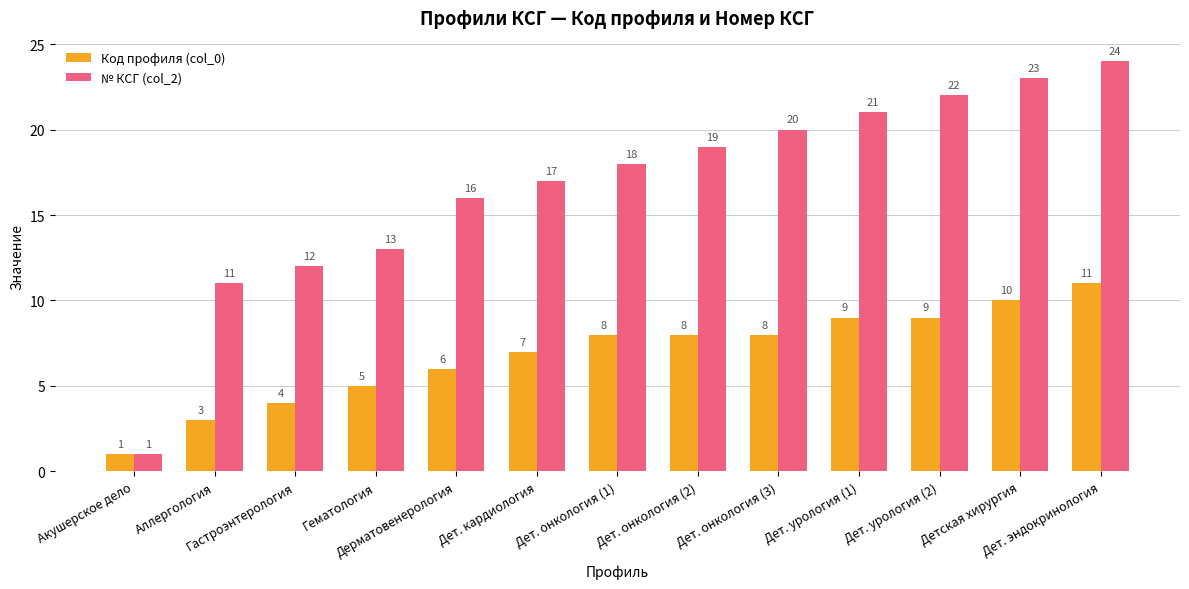

How many groups of bars are there?

13